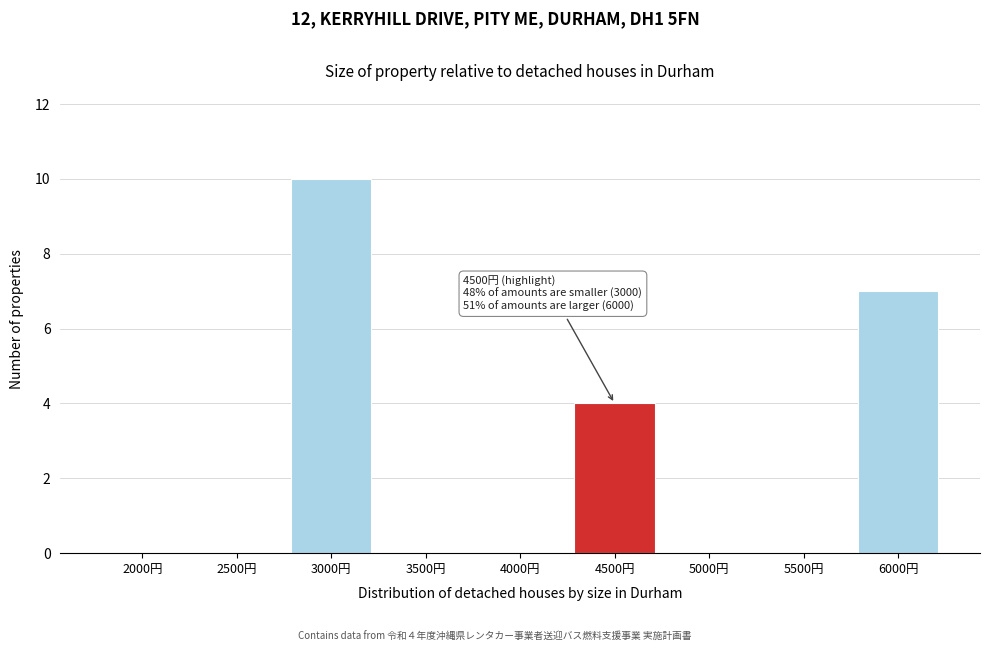

Which label corresponds to the largest value in the chart?

3000円